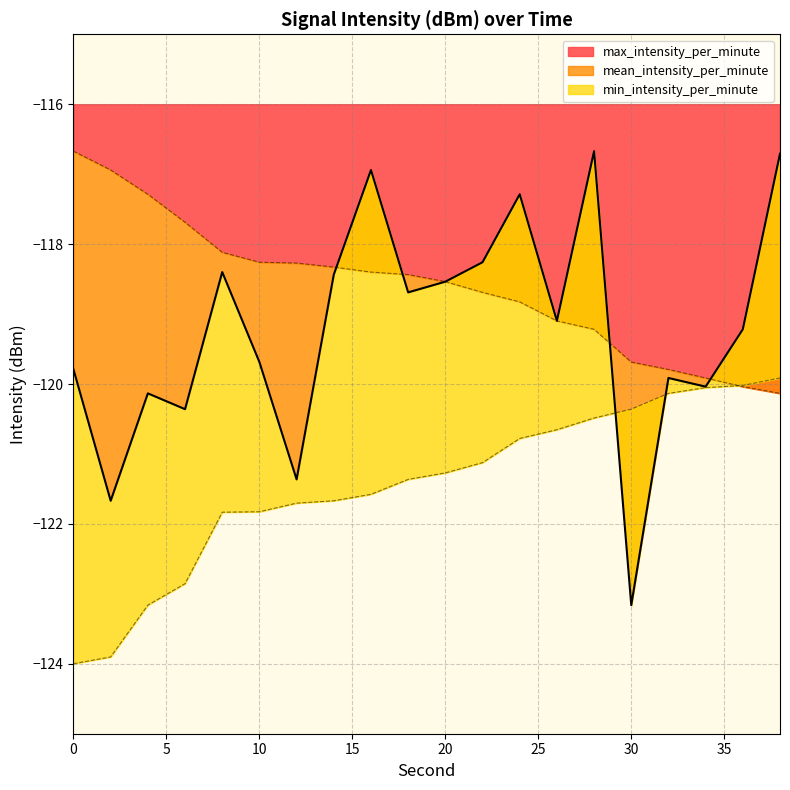

True or false: max_intensity_per_minute has more than 2 interior local peaks.

False